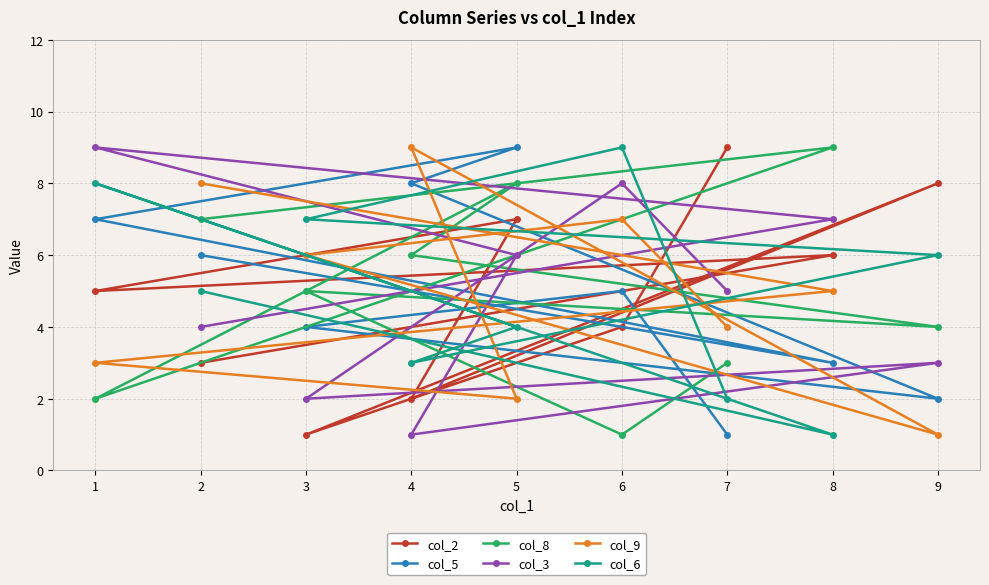

How many intersections are there between col_9 and col_3?

5